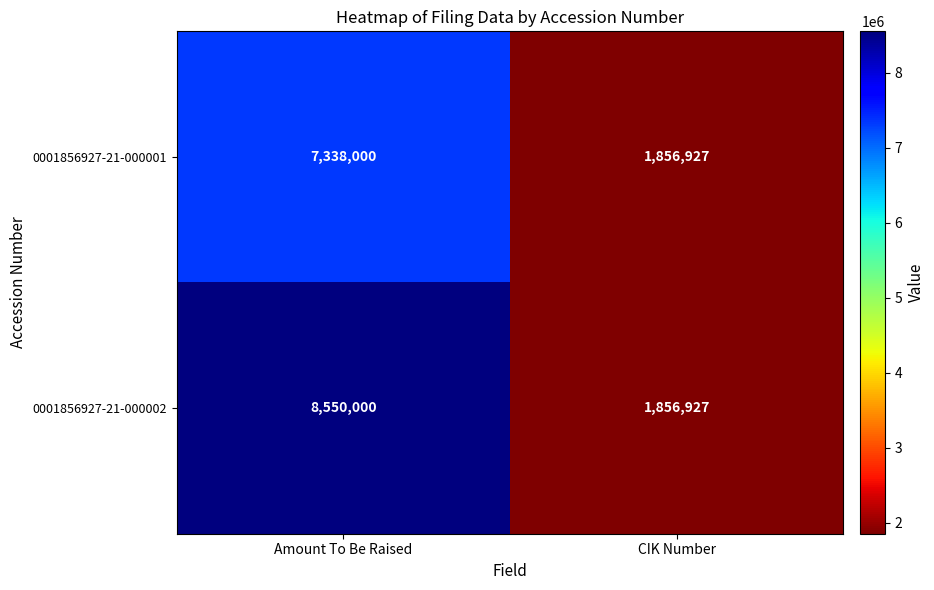

Rank the series at Amount To Be Raised from highest to lowest value.

0001856927-21-000002, 0001856927-21-000001